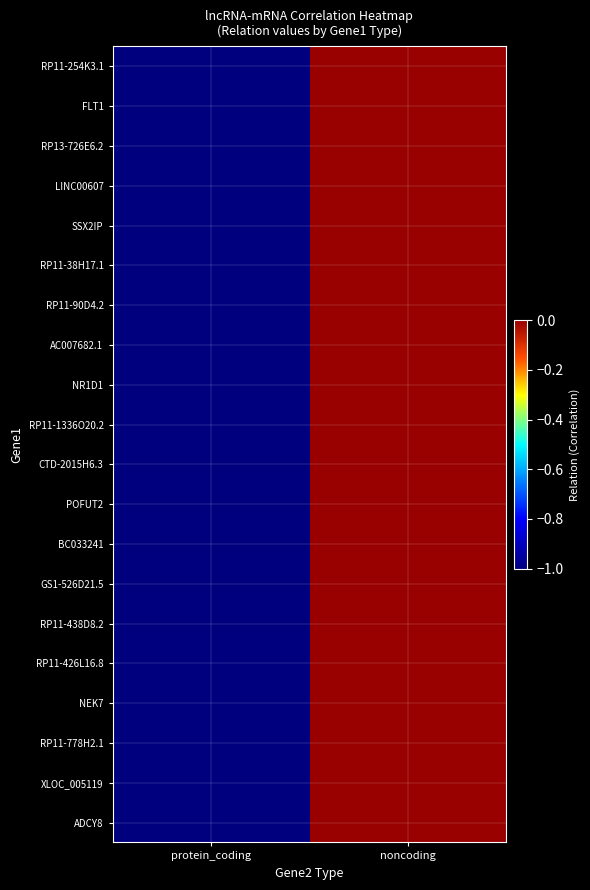

Reading left to right, transcribe all the data shown in this chart.

RP11-254K3.1: protein_coding=-1.0	noncoding=0.0
FLT1: protein_coding=-1.0	noncoding=0.0
RP13-726E6.2: protein_coding=-1.0	noncoding=0.0
LINC00607: protein_coding=-1.0	noncoding=0.0
SSX2IP: protein_coding=-1.0	noncoding=0.0
RP11-38H17.1: protein_coding=-1.0	noncoding=0.0
RP11-90D4.2: protein_coding=-1.0	noncoding=0.0
AC007682.1: protein_coding=-1.0	noncoding=0.0
NR1D1: protein_coding=-1.0	noncoding=0.0
RP11-1336O20.2: protein_coding=-1.0	noncoding=0.0
CTD-2015H6.3: protein_coding=-1.0	noncoding=0.0
POFUT2: protein_coding=-1.0	noncoding=0.0
BC033241: protein_coding=-1.0	noncoding=0.0
GS1-526D21.5: protein_coding=-1.0	noncoding=0.0
RP11-438D8.2: protein_coding=-1.0	noncoding=0.0
RP11-426L16.8: protein_coding=-1.0	noncoding=0.0
NEK7: protein_coding=-1.0	noncoding=0.0
RP11-778H2.1: protein_coding=-1.0	noncoding=0.0
XLOC_005119: protein_coding=-1.0	noncoding=0.0
ADCY8: protein_coding=-1.0	noncoding=0.0